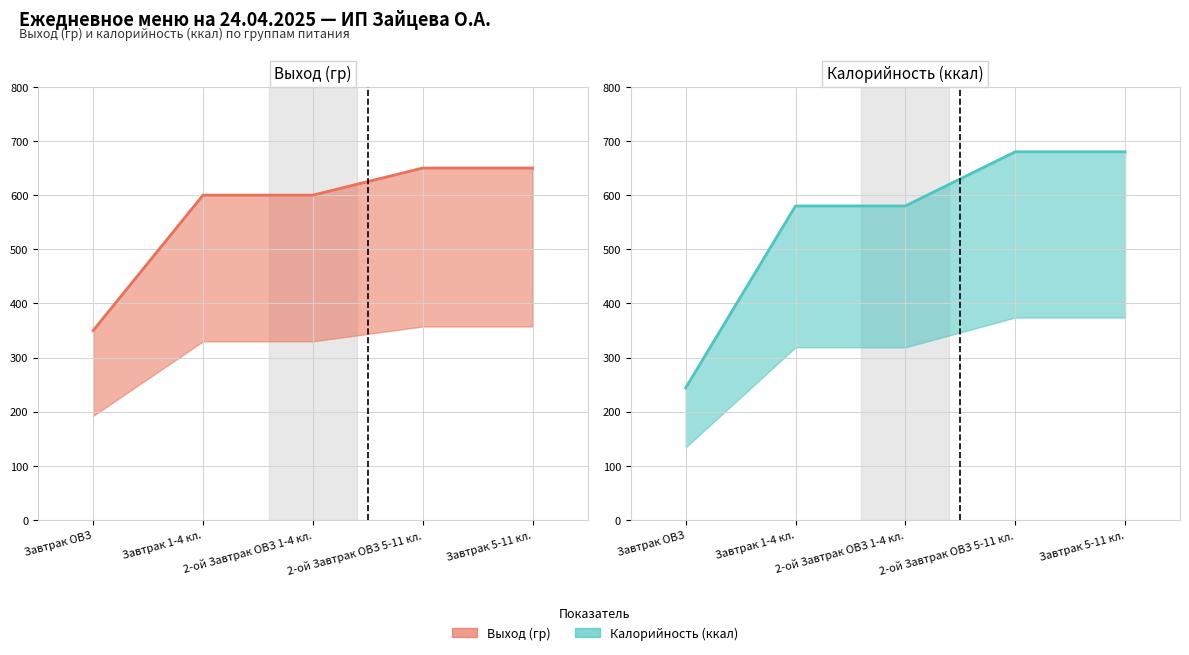

How many lines are shown in the chart?

2